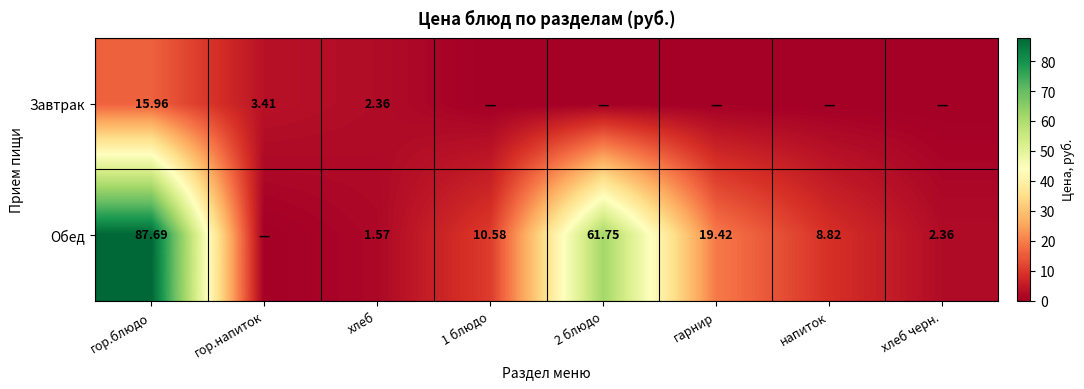

Rank the series at хлеб from highest to lowest value.

Завтрак, Обед